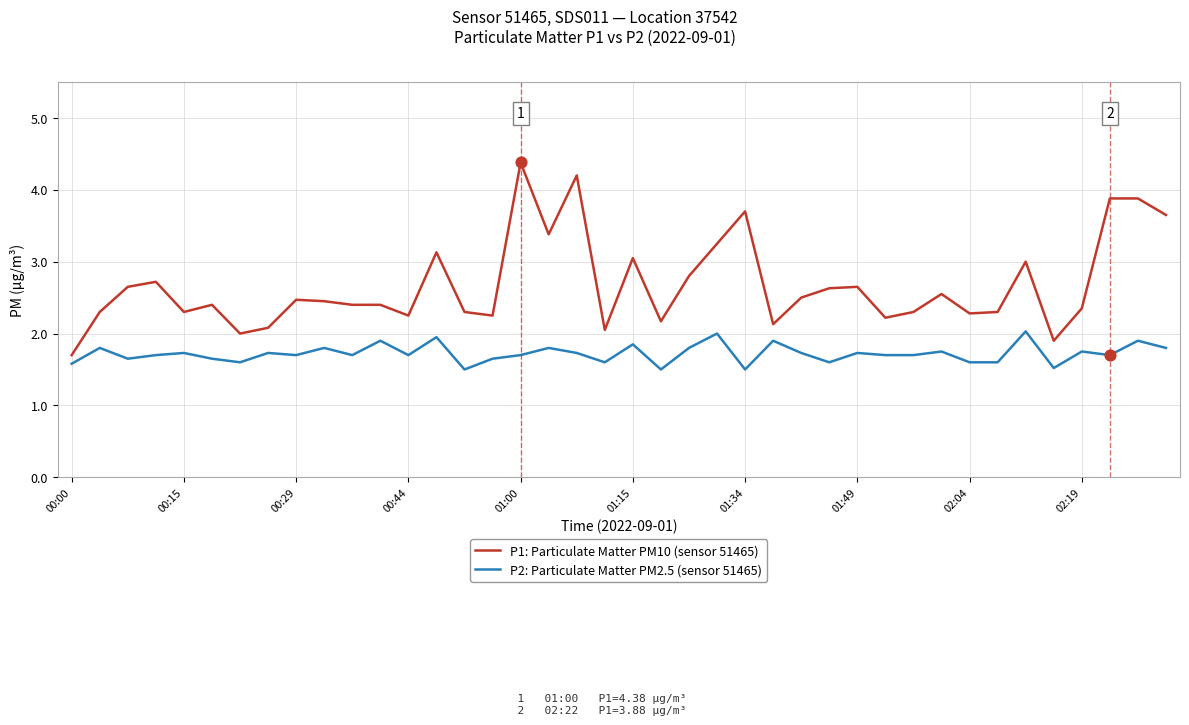

Which series has the largest total across all categories?

P1: Particulate Matter PM10 (sensor 51465)